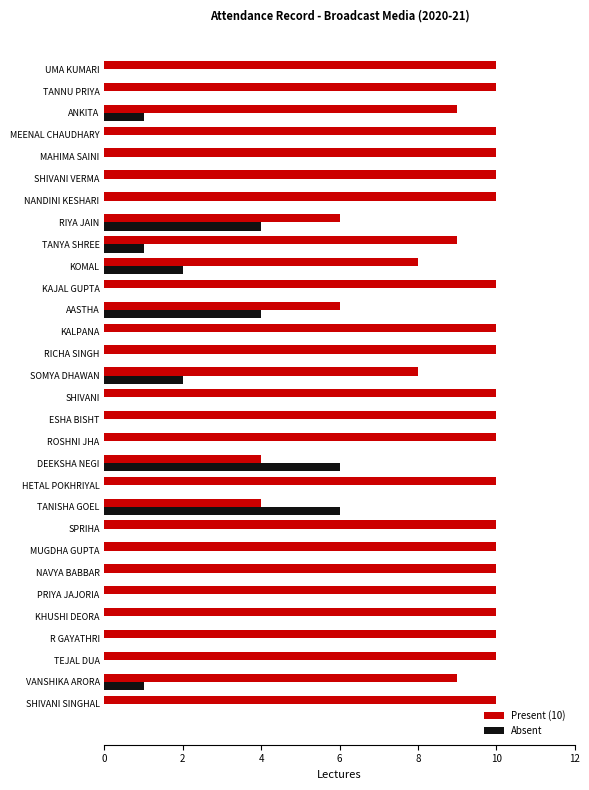

What is the sum of all Absent values?

27